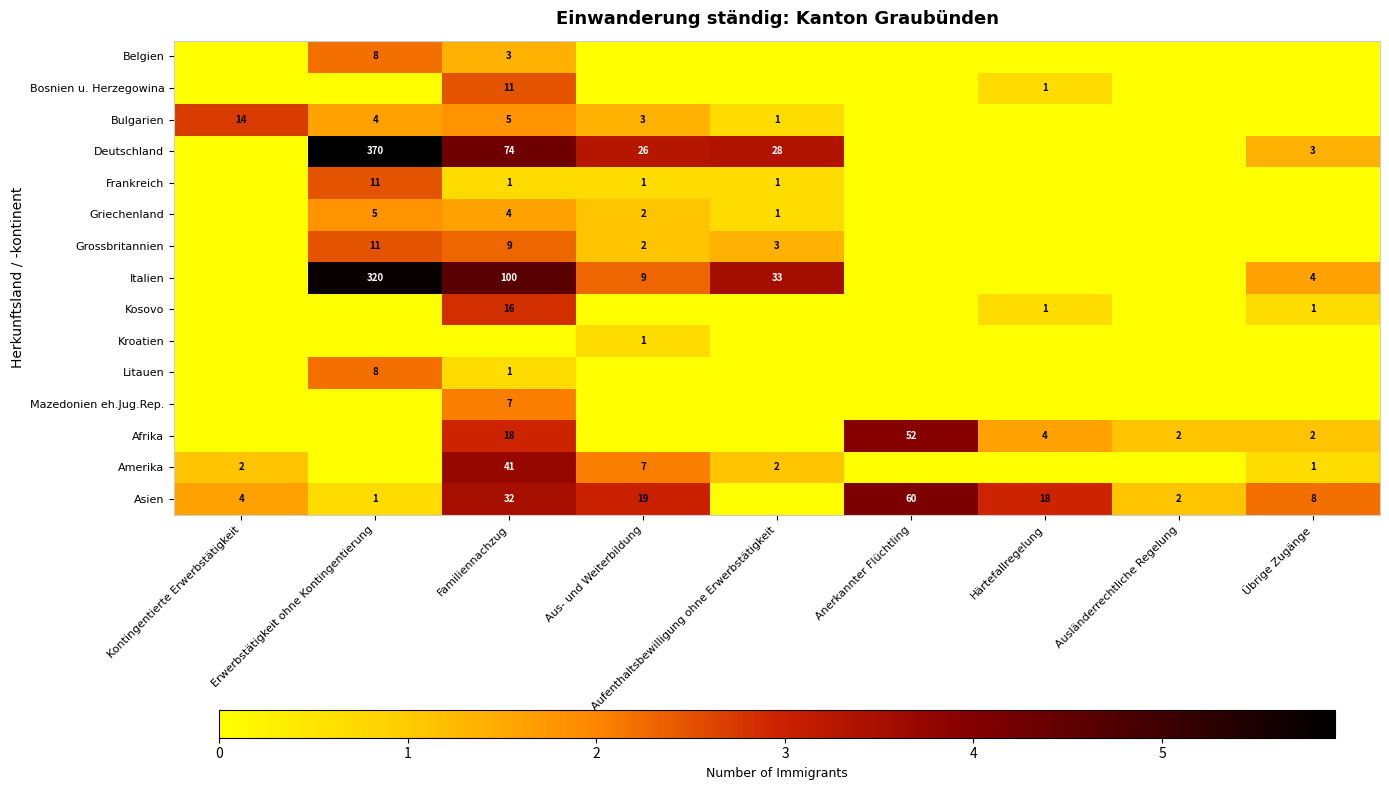

Is the value of Afrika at Familiennachzug greater than the value of Bulgarien at Familiennachzug?

Yes